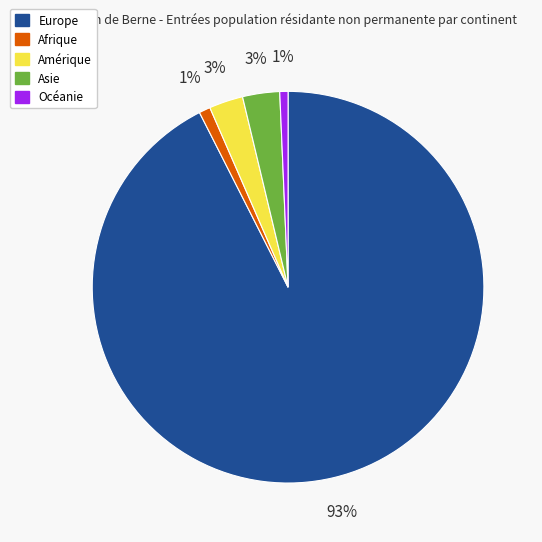

What is the majority slice?

Europe